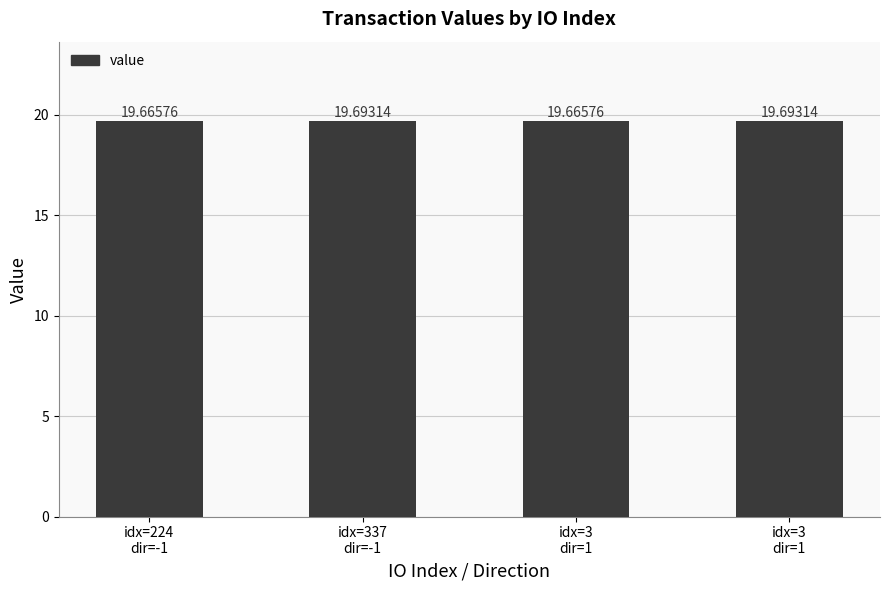

Which category has the highest value across all series?

idx=337
dir=-1